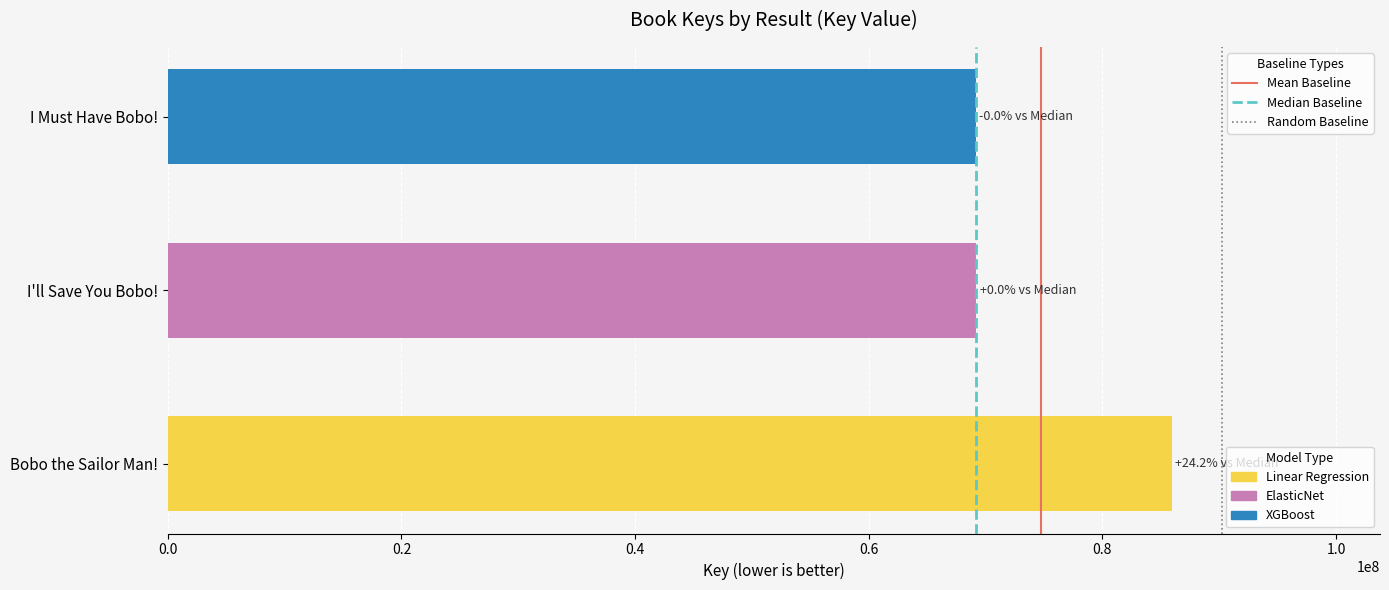

What is the change in value from Bobo the Sailor Man! to I Must Have Bobo!?

-16754672